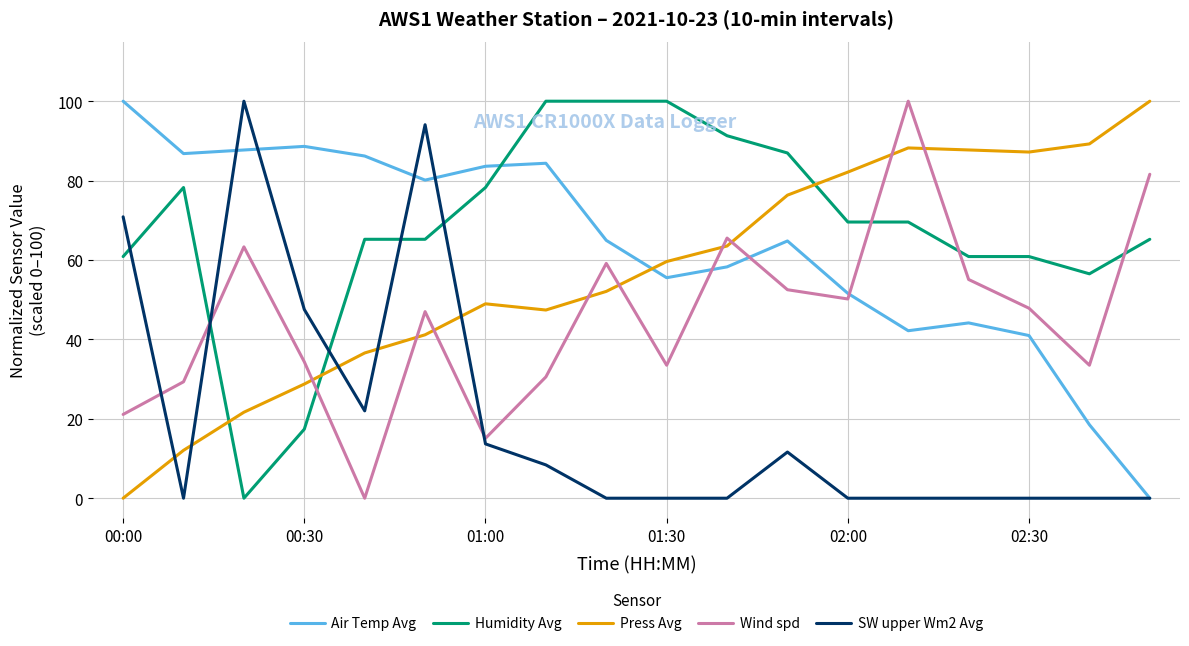

What are all the series names shown in the legend?

Air Temp Avg, Humidity Avg, Press Avg, Wind spd, SW upper Wm2 Avg